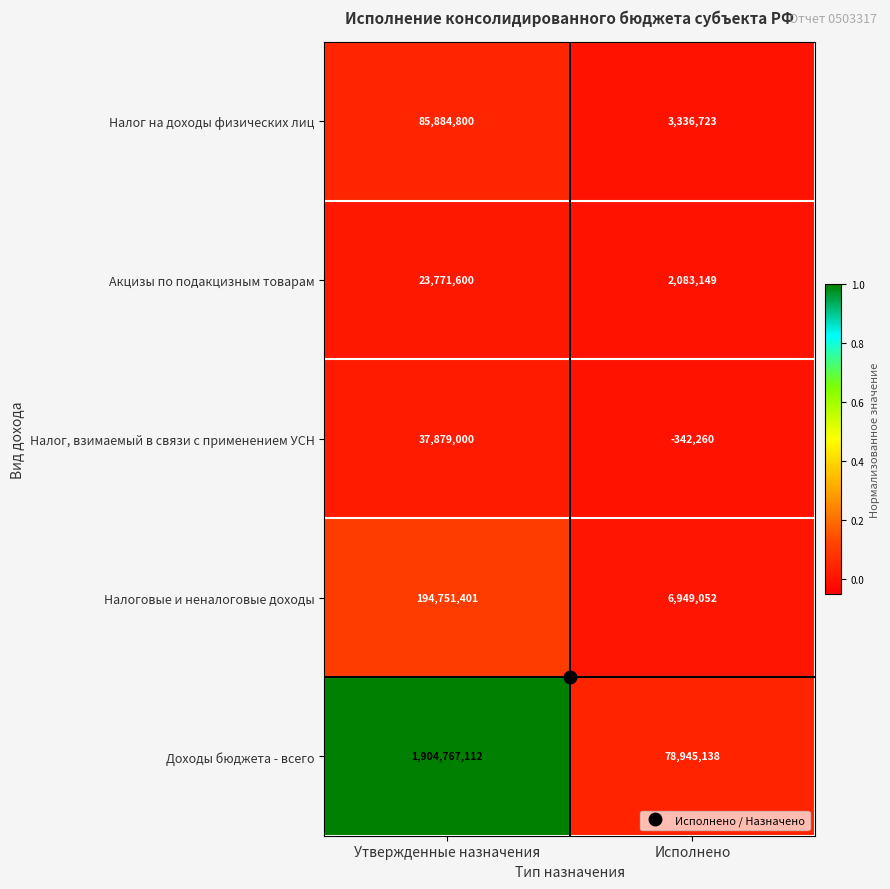

True or false: Налог на доходы физических лиц has a value of 5095864 at Исполнено.

False